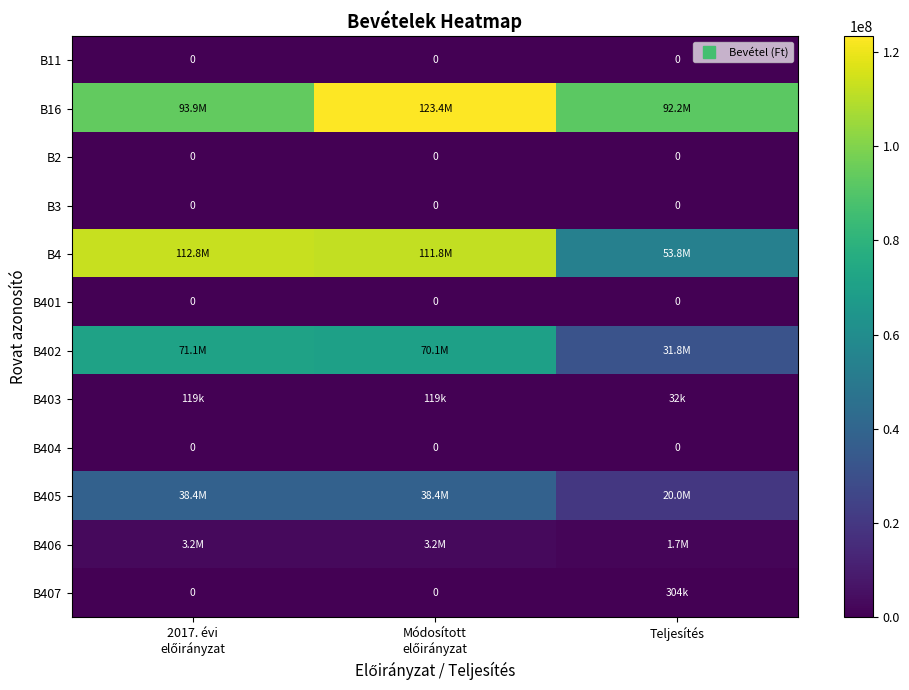

What is the approximate value of B405 at Módosított előirányzat?

38439363